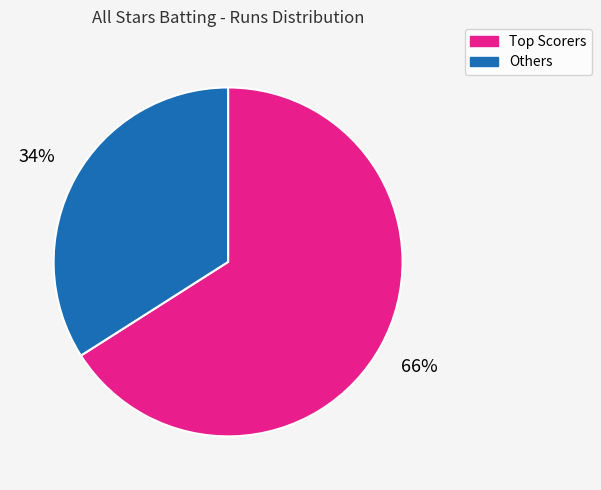

Which category has the biggest portion of the pie?

Top Scorers